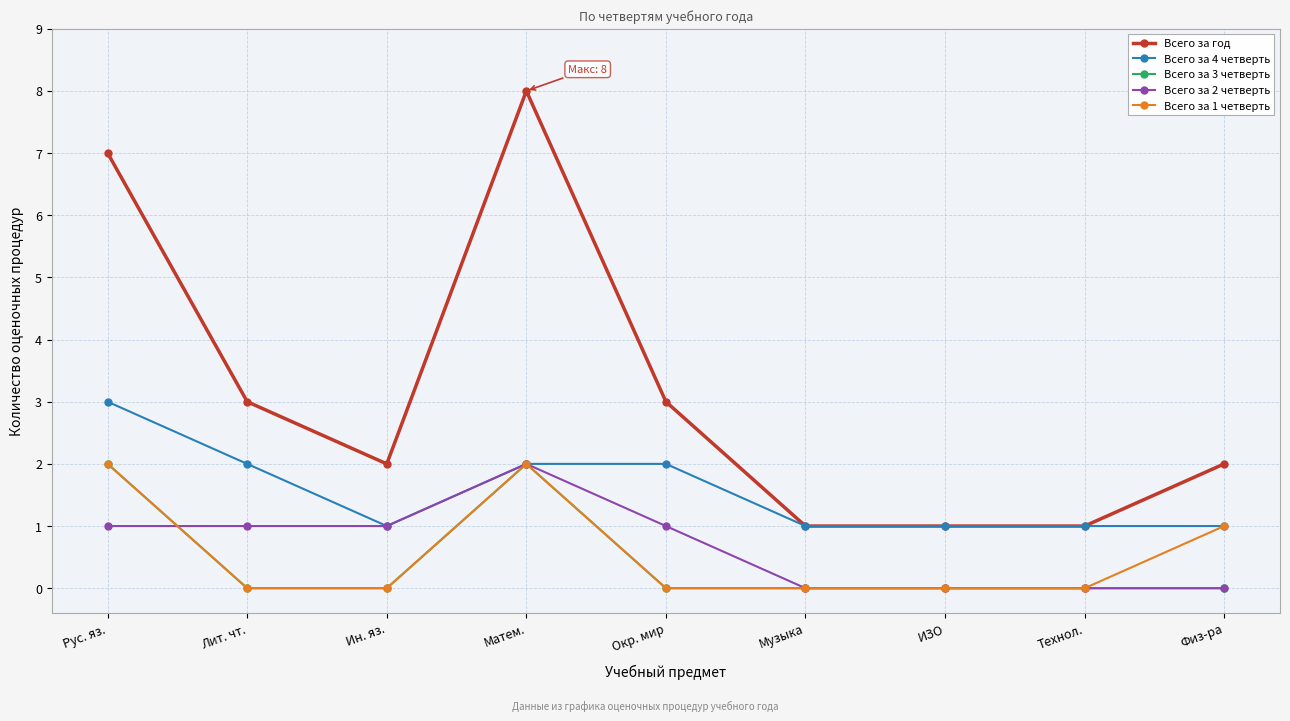

Is it true that Всего за год equals 3 at Лит. чт.?

True